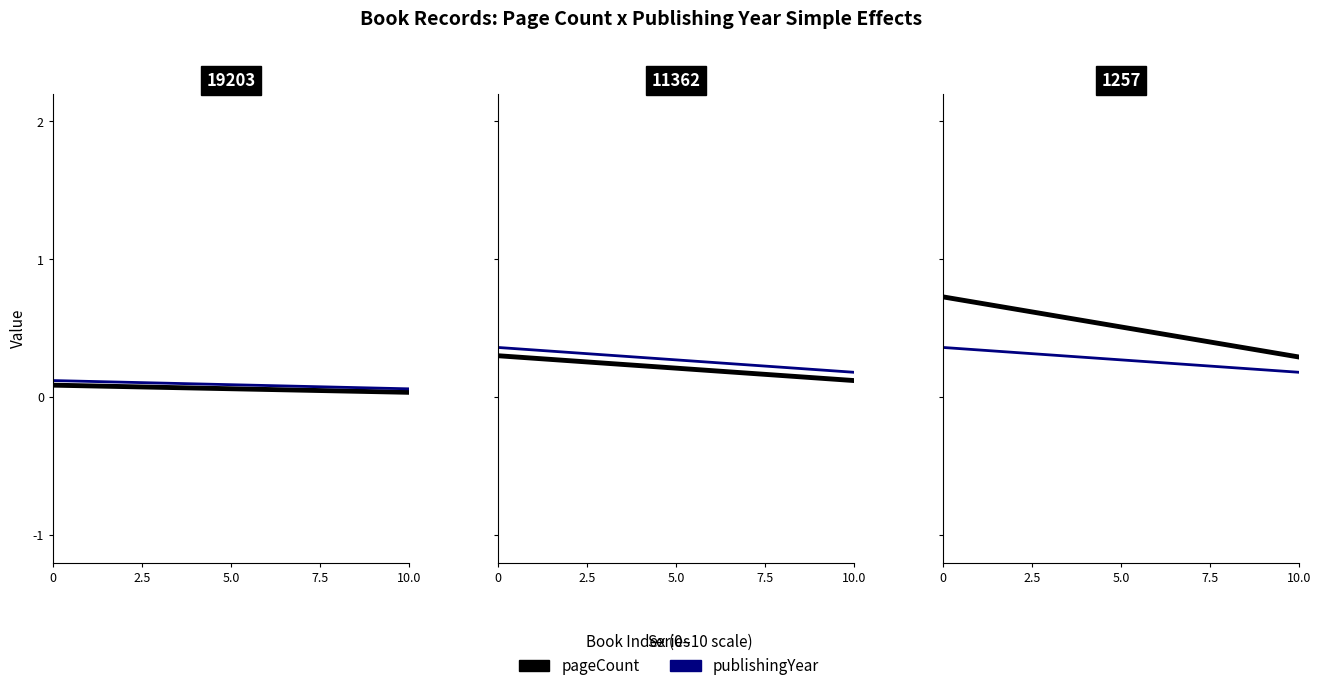

Which series has the largest total across all categories?

pageCount